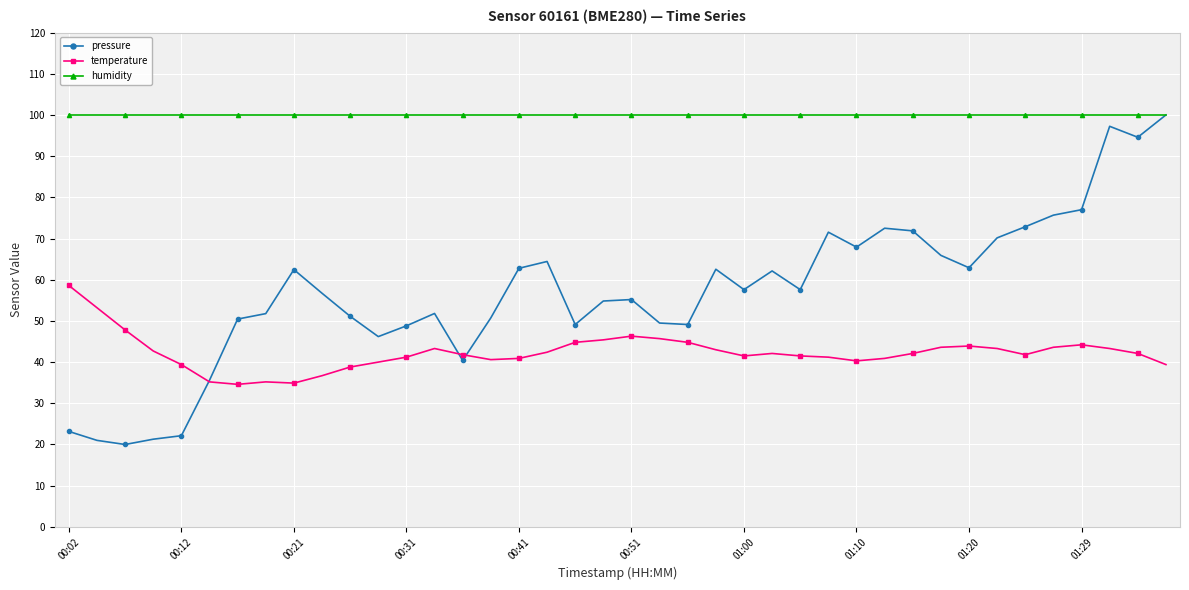

How many lines are shown in the chart?

3